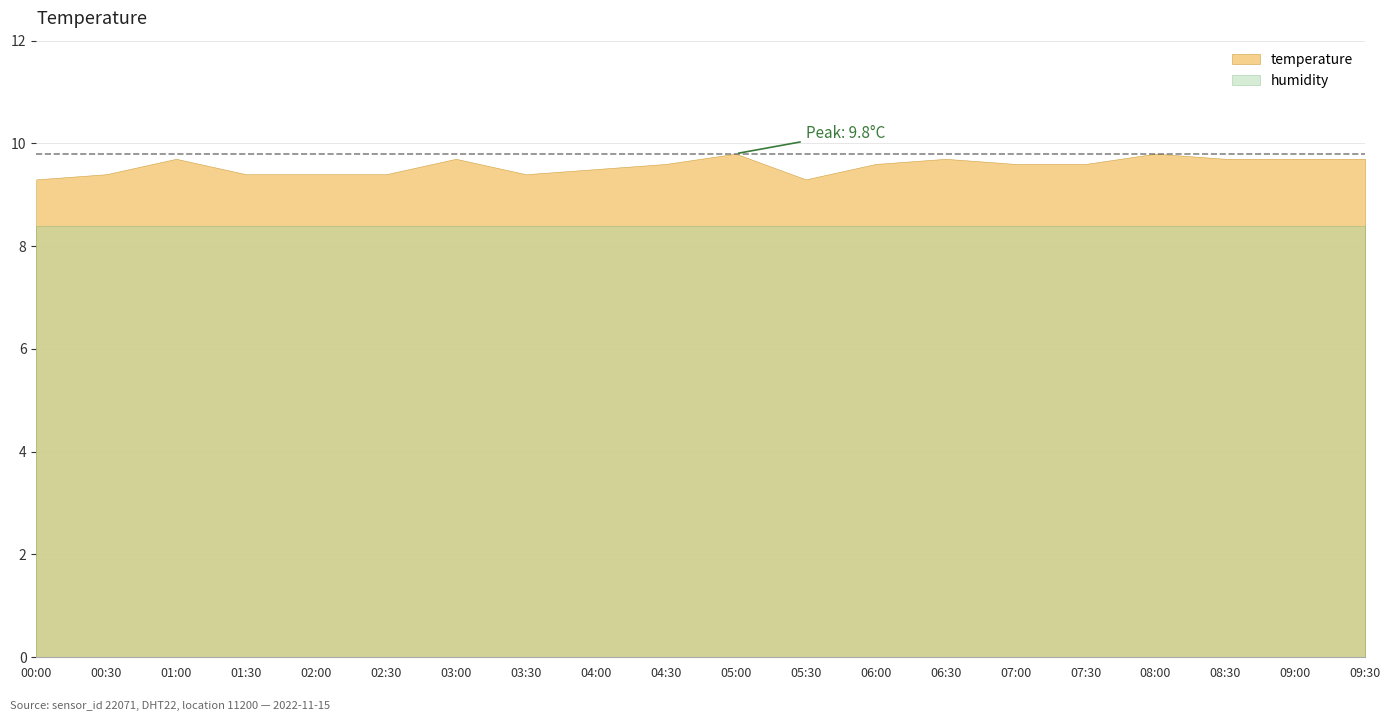

Is it true that temperature equals 14.0 at 05:30?

False